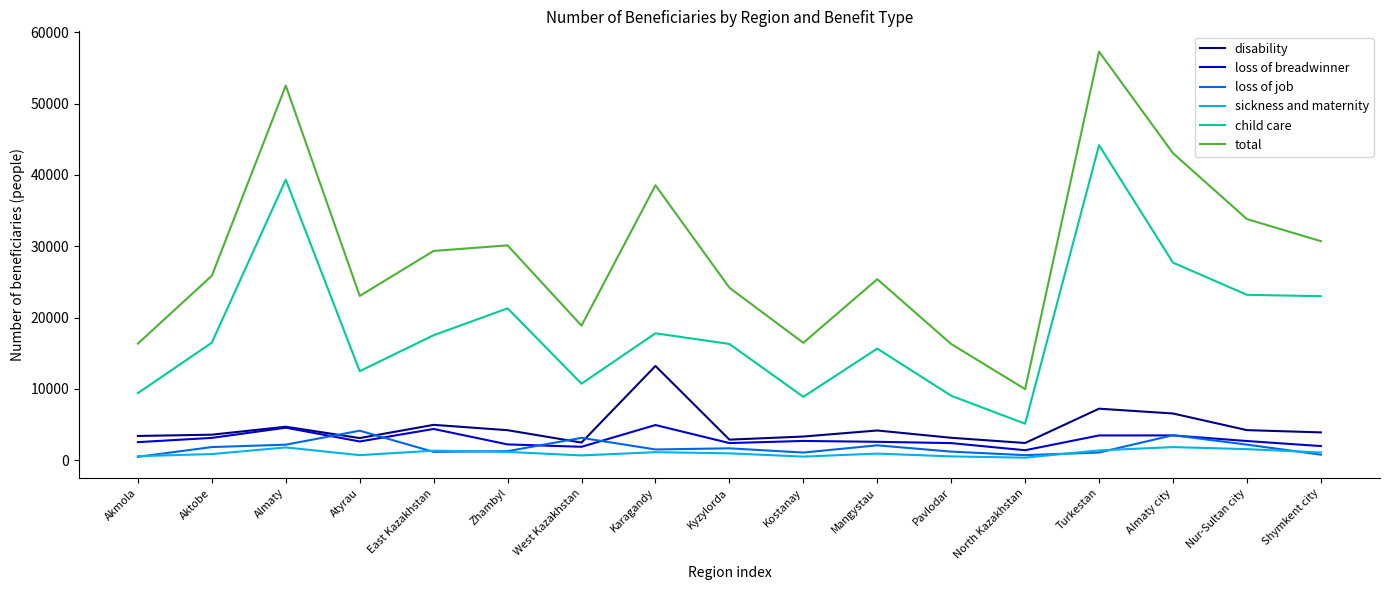

What is the difference between the highest and lowest values at Almaty?

50748